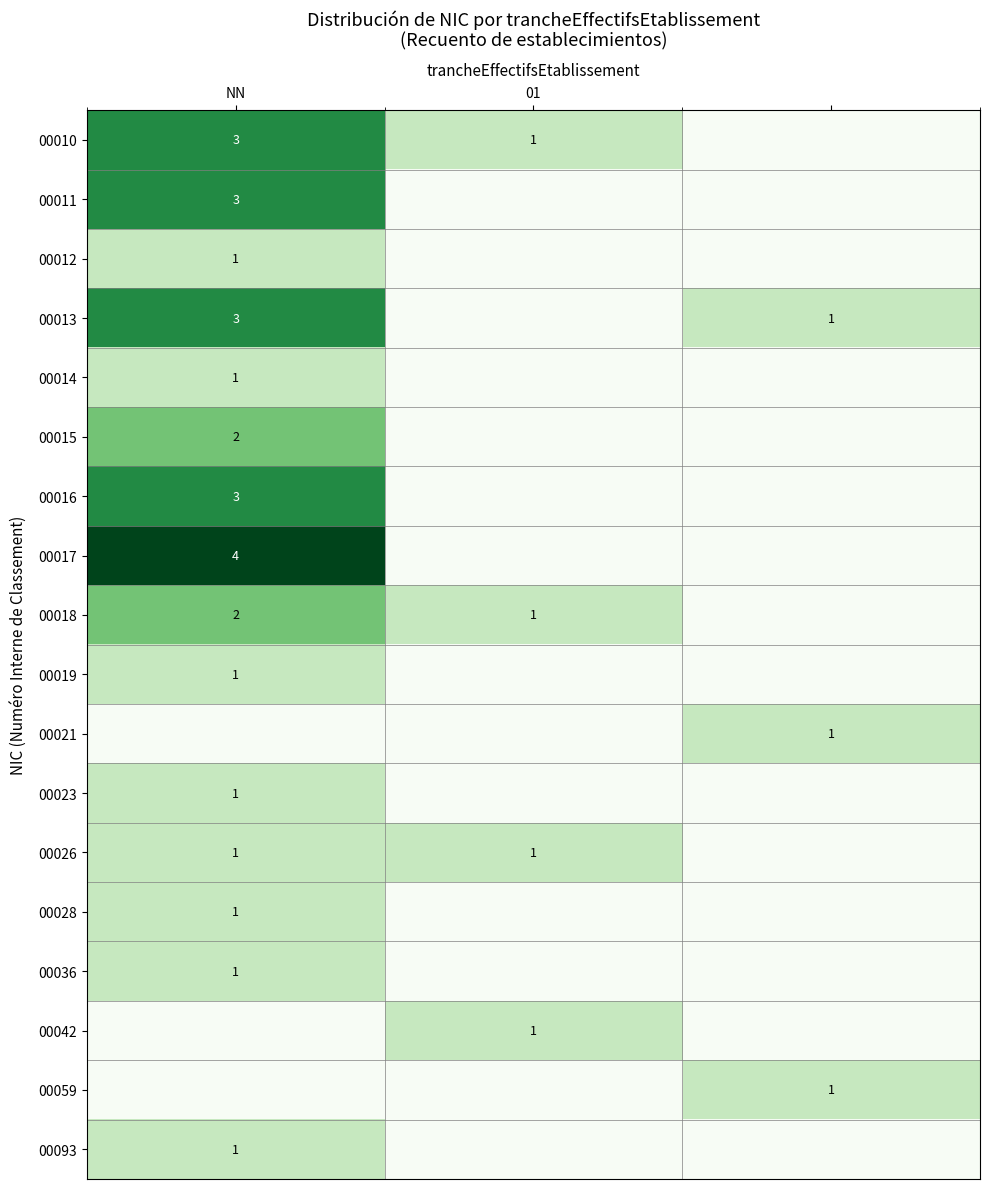

The value of 00011 at NN is 3. True or false?

True